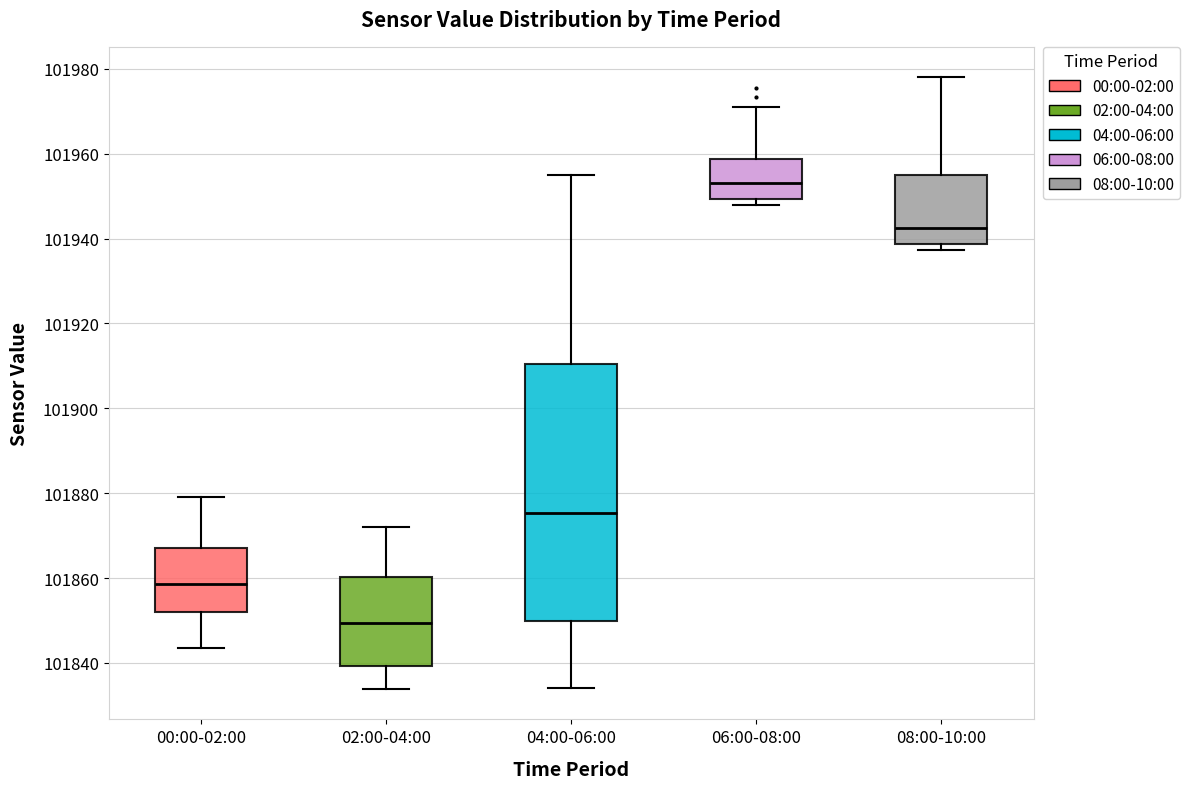

Comparing the boxes themselves (not the whiskers), which one is the tallest?

04:00-06:00